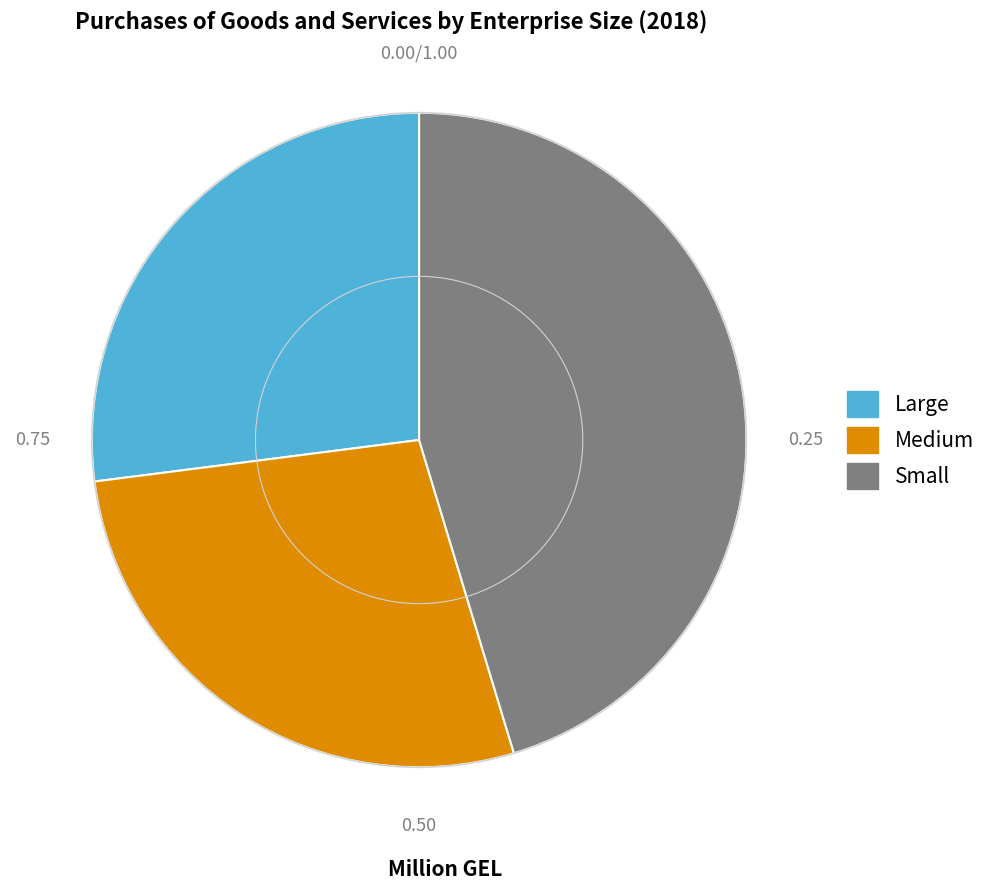

How many slices are in this pie chart?

3